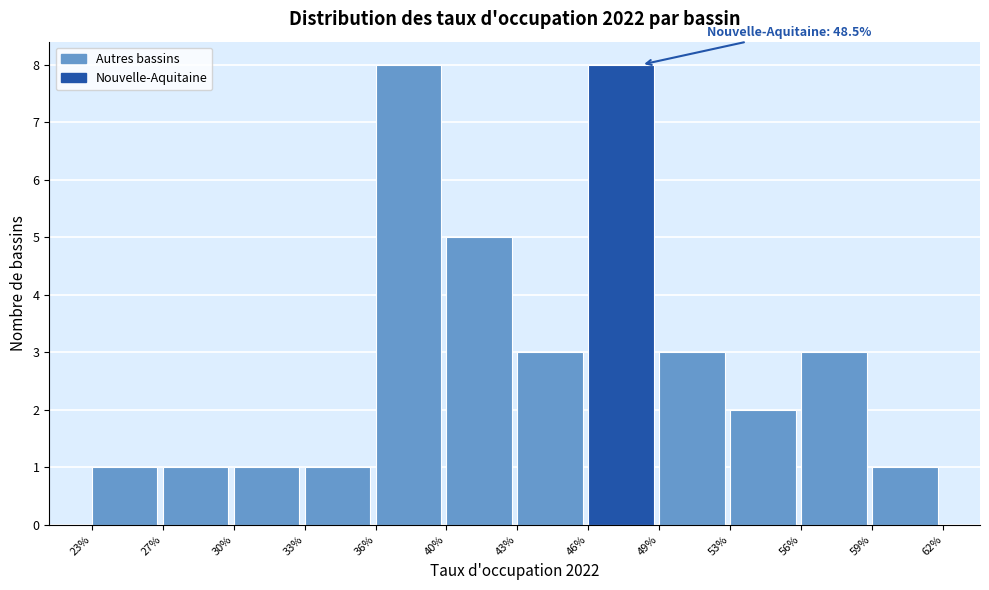

Reading left to right, list all the values displayed in this chart.

23%=1	27%=1	30%=1	33%=1	36%=8	40%=5	43%=3	46%=8	49%=3	53%=2	56%=3	59%=1